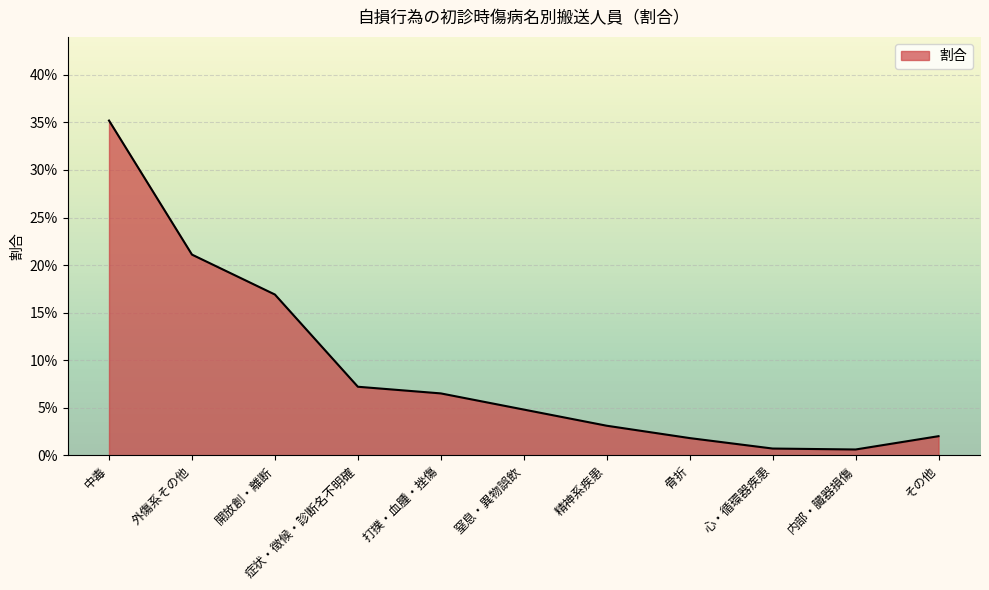

Which category has the highest value across all series?

中毒